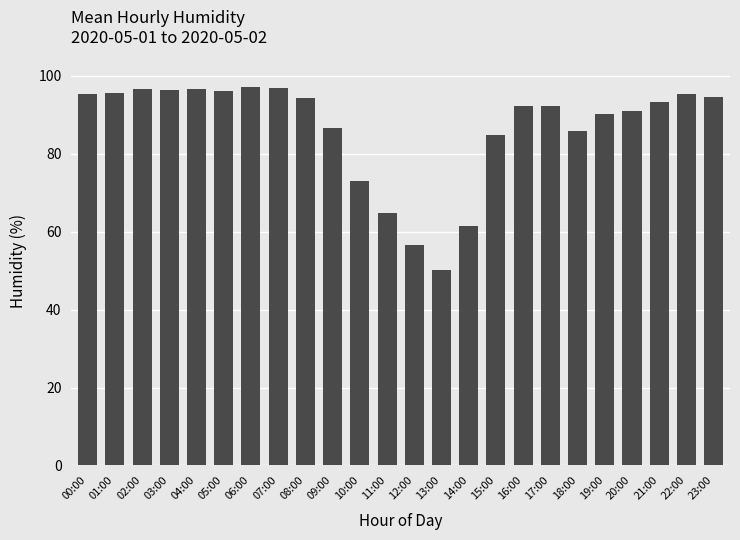

Which label corresponds to the smallest value in the chart?

13:00